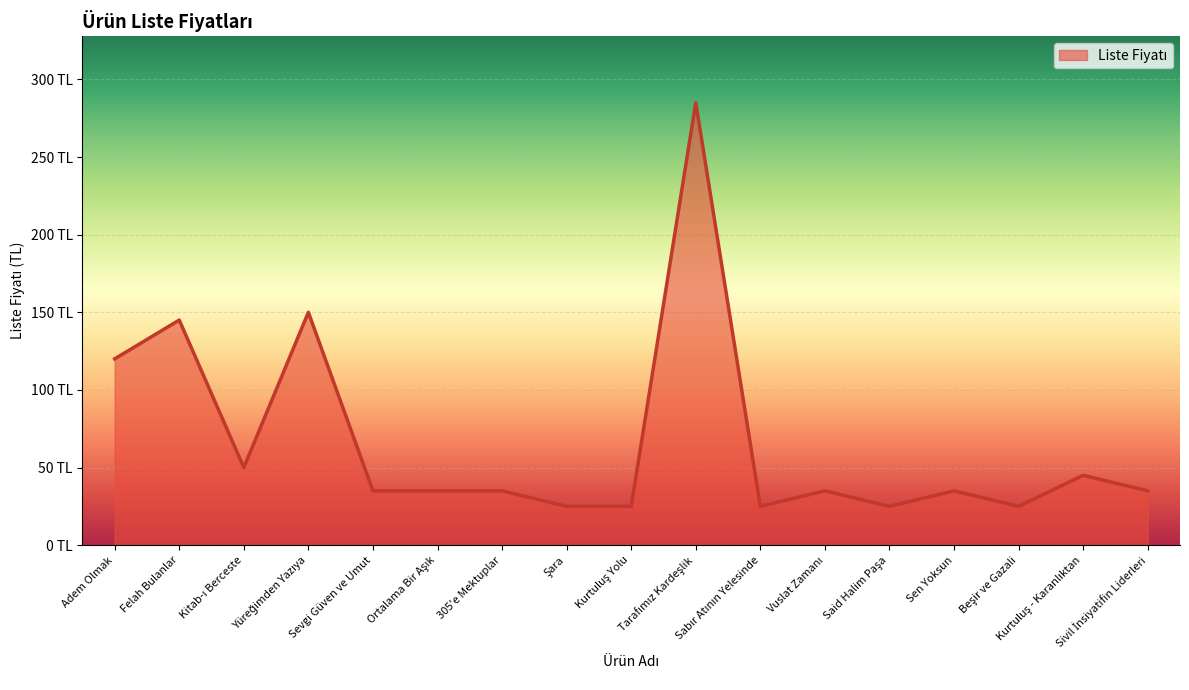

At which category does the chart reach its peak across all series?

Tarafımız Kardeşlik